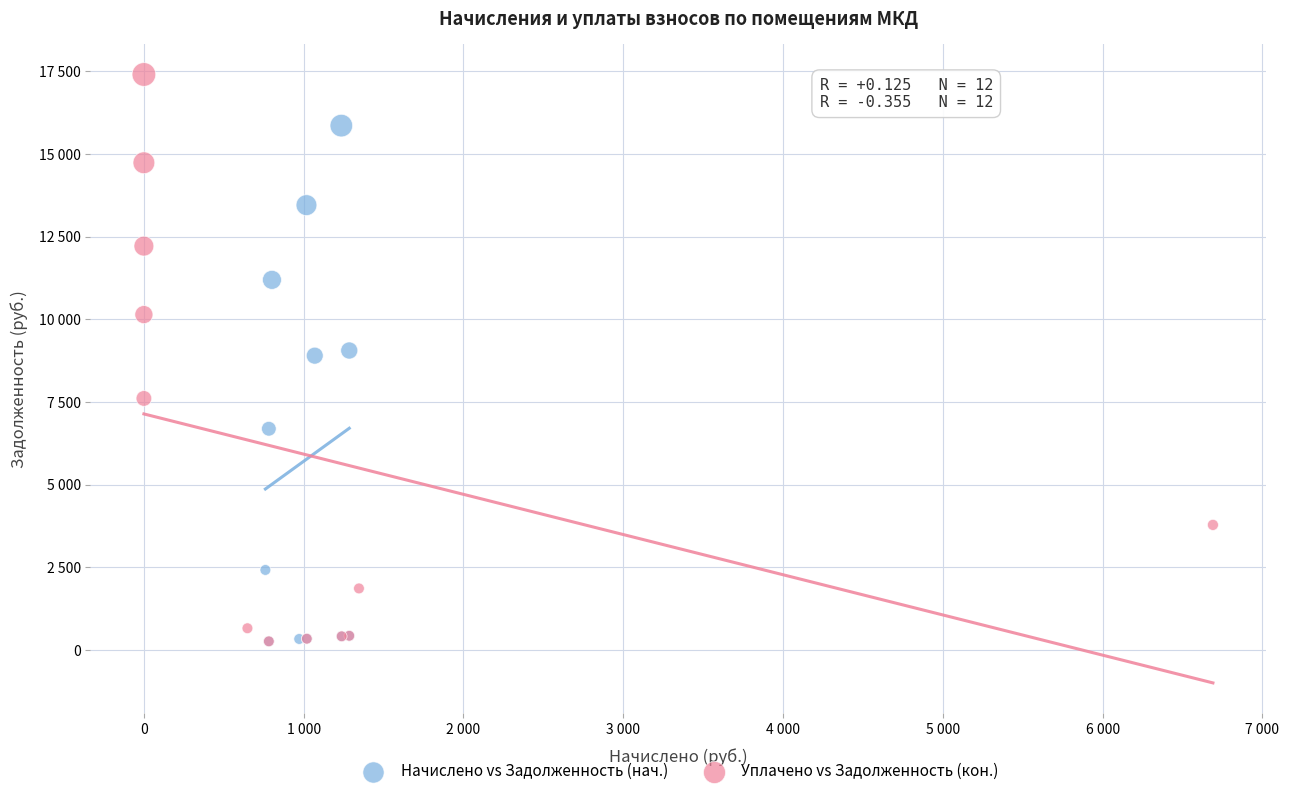

What are all the series names shown in the legend?

Начислено vs Задолженность (нач.), Уплачено vs Задолженность (кон.)